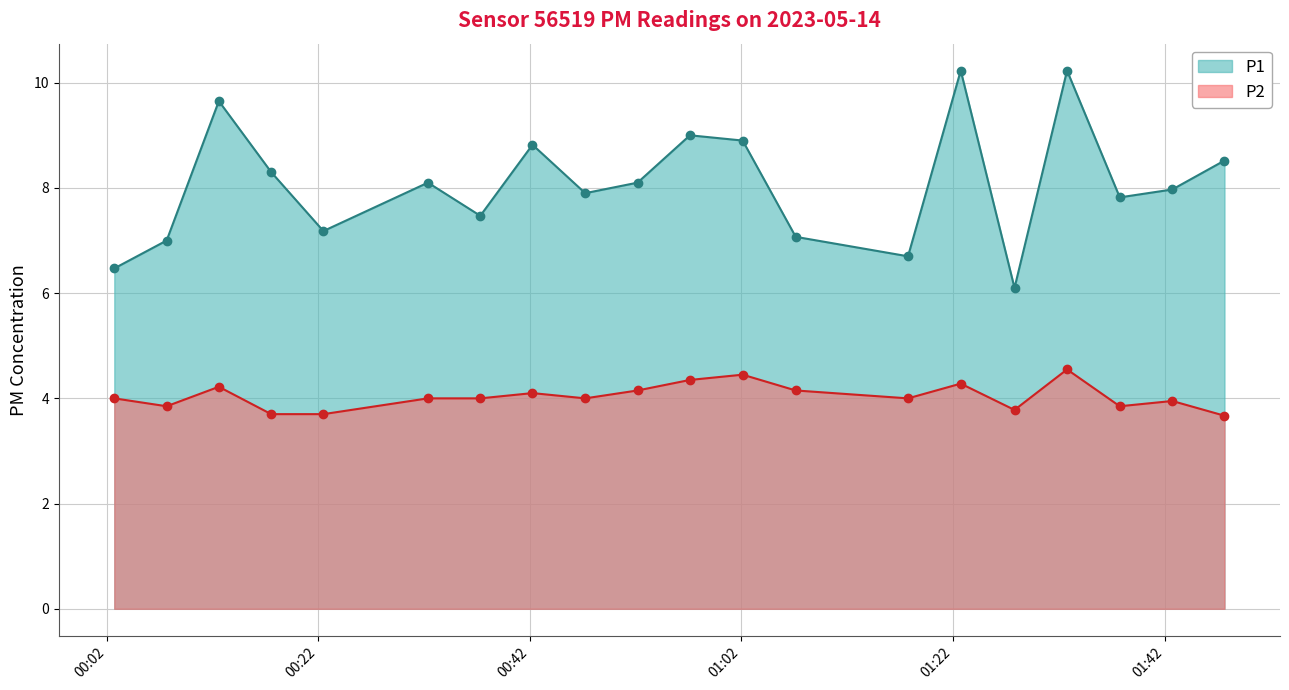

At 2023-05-14T01:27:49, list the series in order from smallest to largest.

P2, P1